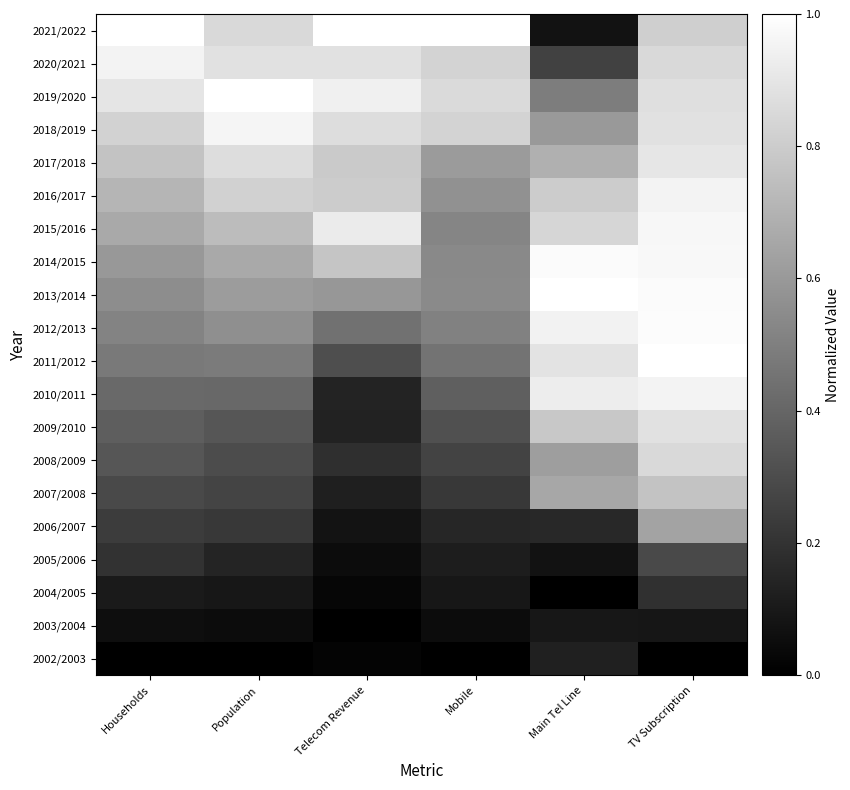

Reading right to left, list all the values displayed in this chart.

2021/2022: TV Subscription=0.8	Main Tel Line=0.1	Mobile=1.0	Telecom Revenue=1.0	Population=0.9	Households=1.0
2020/2021: TV Subscription=0.8	Main Tel Line=0.3	Mobile=0.8	Telecom Revenue=0.9	Population=0.9	Households=1.0
2019/2020: TV Subscription=0.9	Main Tel Line=0.5	Mobile=0.9	Telecom Revenue=0.9	Population=1.0	Households=0.9
2018/2019: TV Subscription=0.9	Main Tel Line=0.6	Mobile=0.8	Telecom Revenue=0.9	Population=1.0	Households=0.8
2017/2018: TV Subscription=0.9	Main Tel Line=0.7	Mobile=0.6	Telecom Revenue=0.8	Population=0.9	Households=0.8
2016/2017: TV Subscription=1.0	Main Tel Line=0.8	Mobile=0.6	Telecom Revenue=0.8	Population=0.8	Households=0.7
2015/2016: TV Subscription=1.0	Main Tel Line=0.8	Mobile=0.5	Telecom Revenue=0.9	Population=0.7	Households=0.7
2014/2015: TV Subscription=1.0	Main Tel Line=1.0	Mobile=0.5	Telecom Revenue=0.8	Population=0.7	Households=0.6
2013/2014: TV Subscription=1.0	Main Tel Line=1.0	Mobile=0.5	Telecom Revenue=0.6	Population=0.6	Households=0.6
2012/2013: TV Subscription=1.0	Main Tel Line=0.9	Mobile=0.5	Telecom Revenue=0.4	Population=0.6	Households=0.5
2011/2012: TV Subscription=1.0	Main Tel Line=0.9	Mobile=0.5	Telecom Revenue=0.3	Population=0.5	Households=0.5
2010/2011: TV Subscription=1.0	Main Tel Line=0.9	Mobile=0.4	Telecom Revenue=0.1	Population=0.4	Households=0.4
2009/2010: TV Subscription=0.9	Main Tel Line=0.8	Mobile=0.3	Telecom Revenue=0.1	Population=0.3	Households=0.4
2008/2009: TV Subscription=0.8	Main Tel Line=0.6	Mobile=0.3	Telecom Revenue=0.2	Population=0.3	Households=0.3
2007/2008: TV Subscription=0.8	Main Tel Line=0.7	Mobile=0.2	Telecom Revenue=0.1	Population=0.3	Households=0.3
2006/2007: TV Subscription=0.6	Main Tel Line=0.2	Mobile=0.2	Telecom Revenue=0.1	Population=0.2	Households=0.2
2005/2006: TV Subscription=0.3	Main Tel Line=0.1	Mobile=0.1	Telecom Revenue=0.1	Population=0.1	Households=0.2
2004/2005: TV Subscription=0.2	Main Tel Line=0.0	Mobile=0.1	Telecom Revenue=0.0	Population=0.1	Households=0.1
2003/2004: TV Subscription=0.1	Main Tel Line=0.1	Mobile=0.0	Telecom Revenue=0.0	Population=0.0	Households=0.1
2002/2003: TV Subscription=0.0	Main Tel Line=0.1	Mobile=0.0	Telecom Revenue=0.0	Population=0.0	Households=0.0